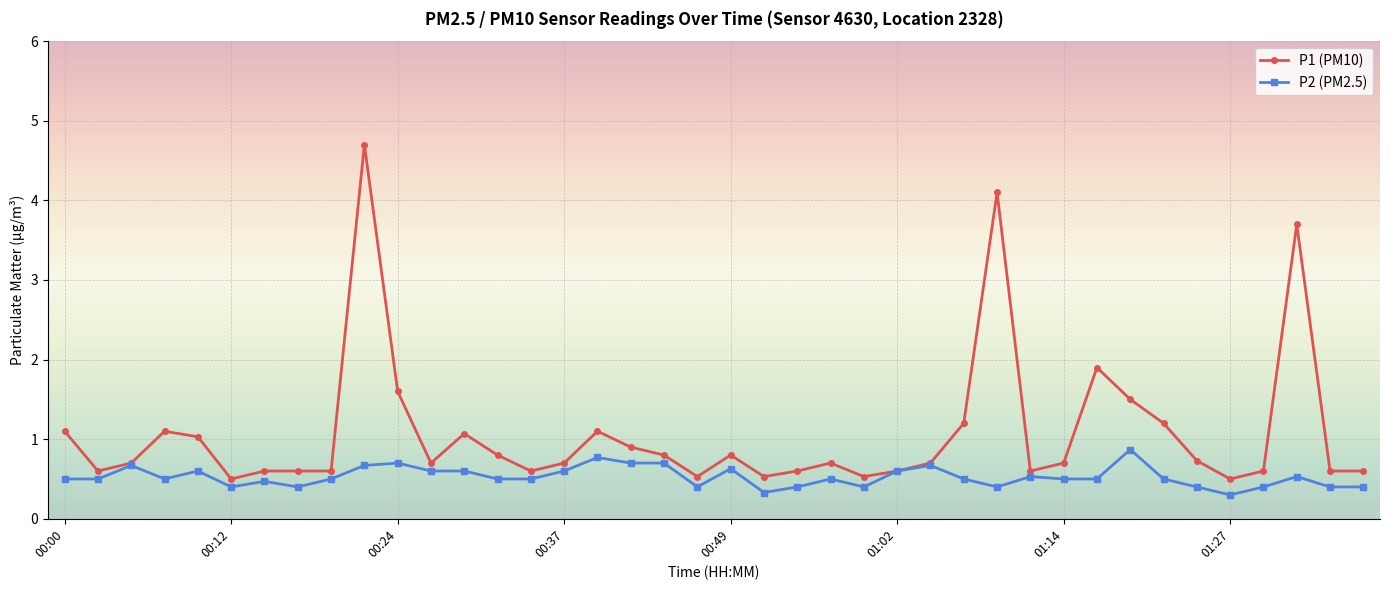

What is the maximum value for P1 (PM10)?

4.7